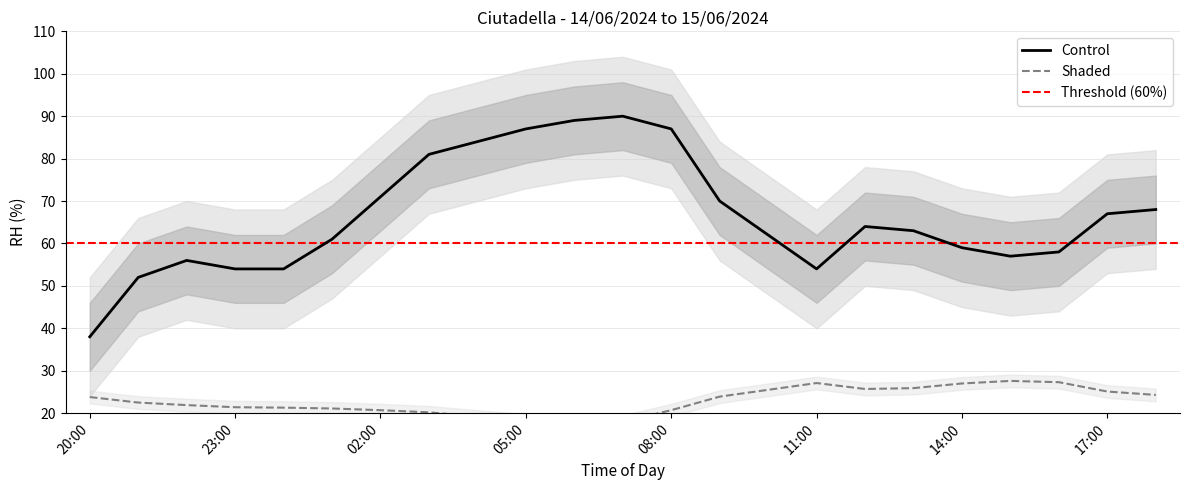

At which category does the chart reach its minimum across all series?

06:00